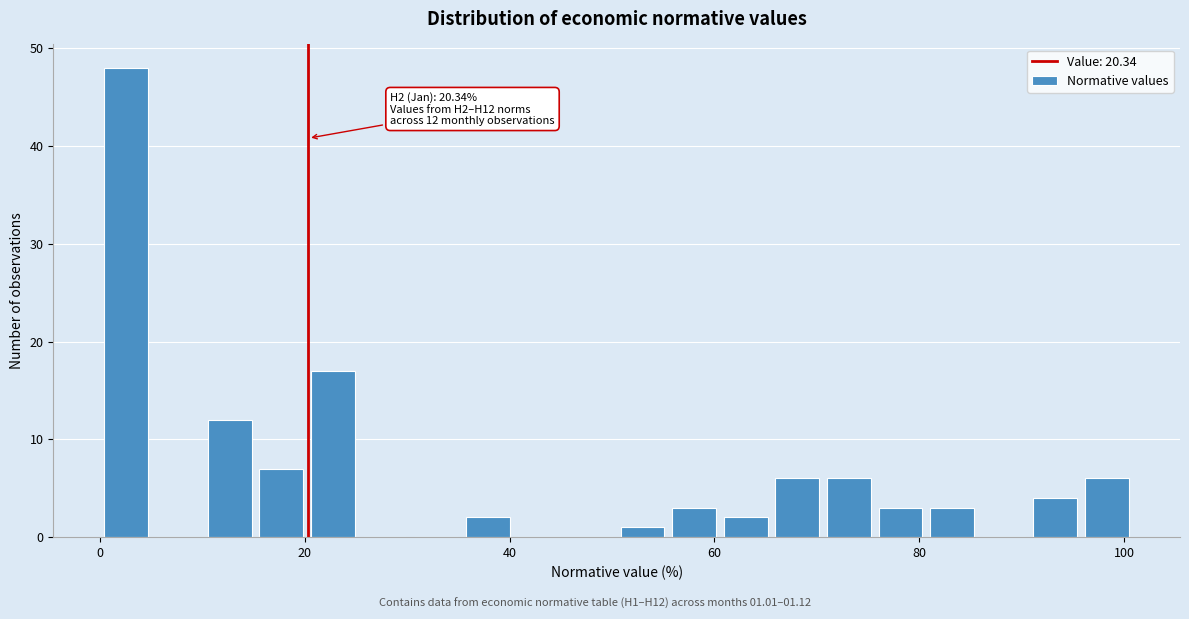

Read against the x-axis, roughly where is the centre of the tallest bar?

2